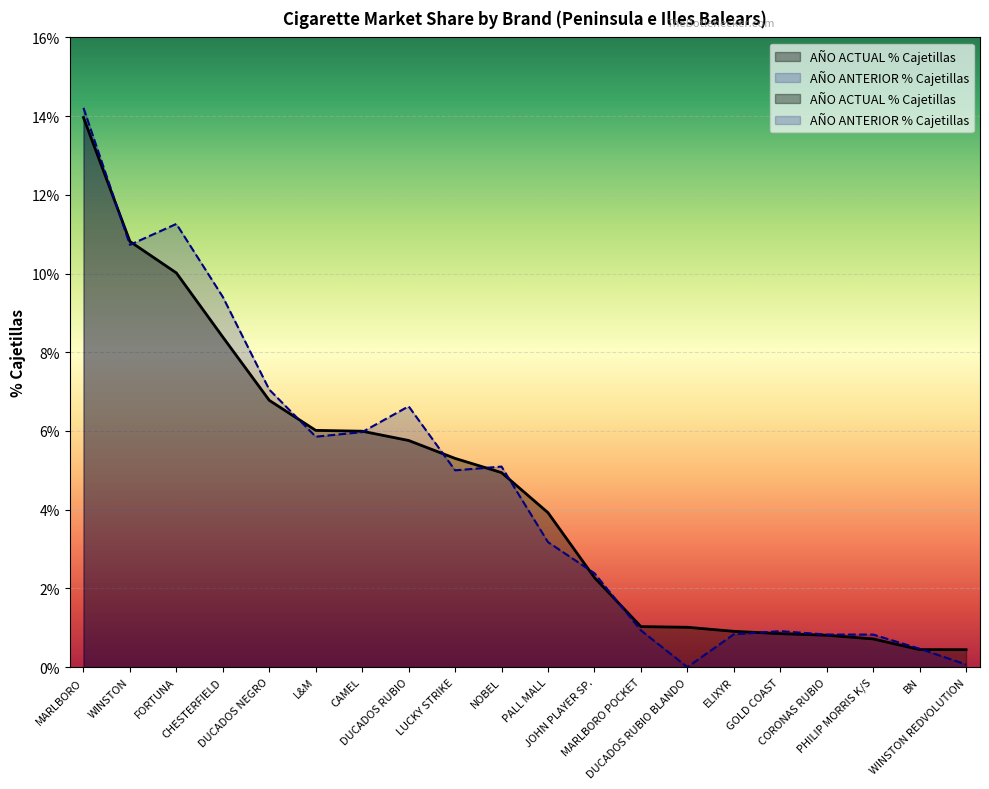

How many distinct data groups are displayed?

2